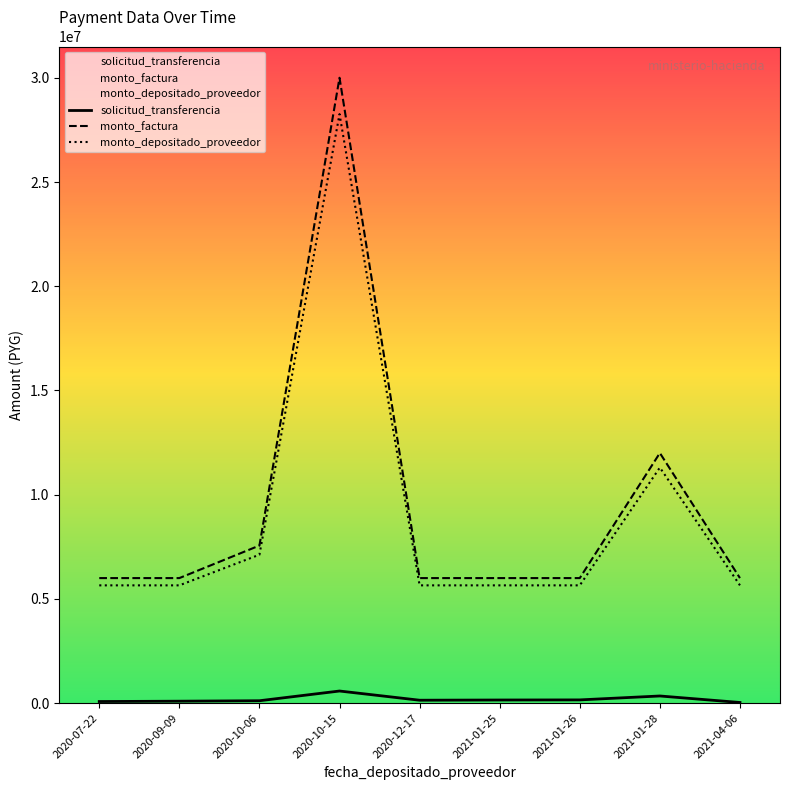

How many data points in solicitud_transferencia are less than 141544?

4